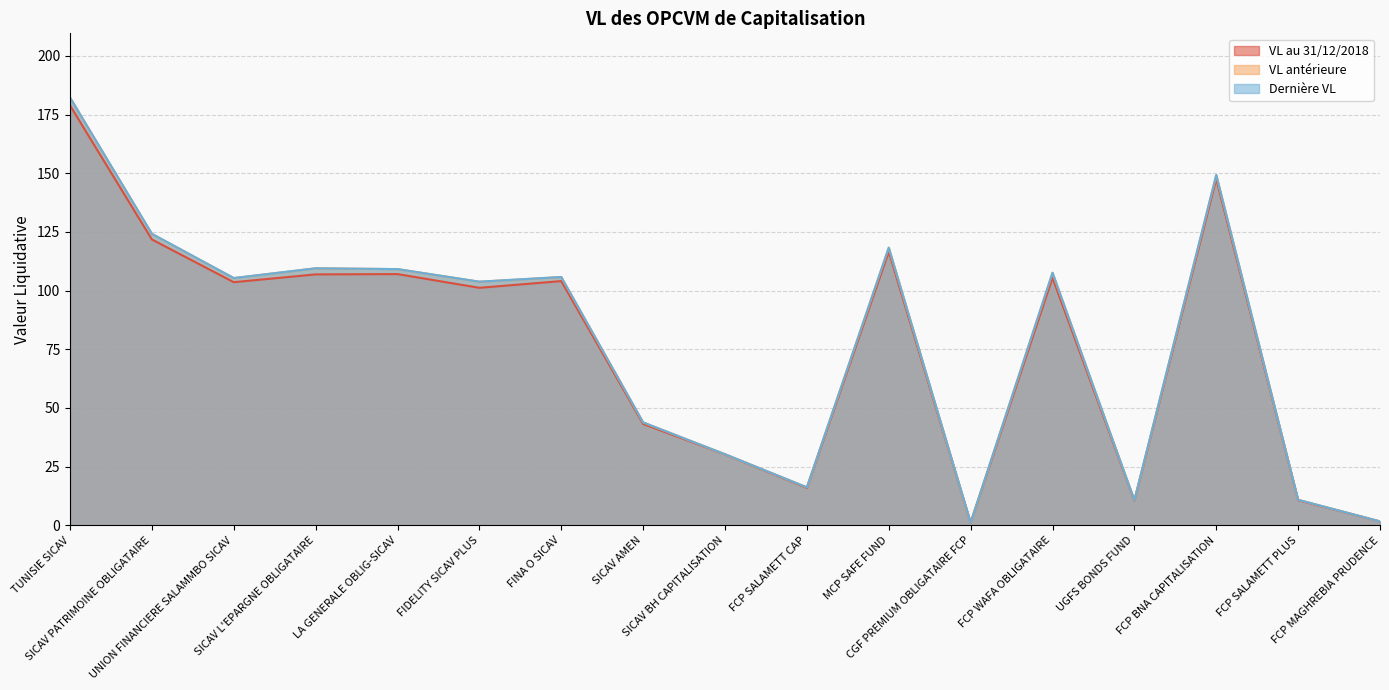

Which series has the largest range (max minus min)?

Dernière VL